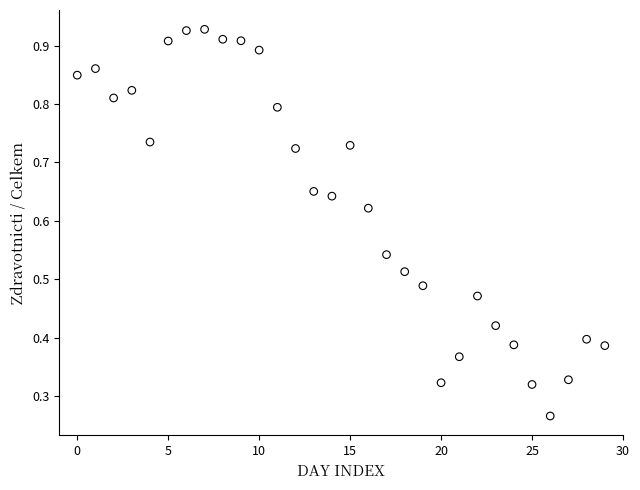

How many data points are displayed?

30